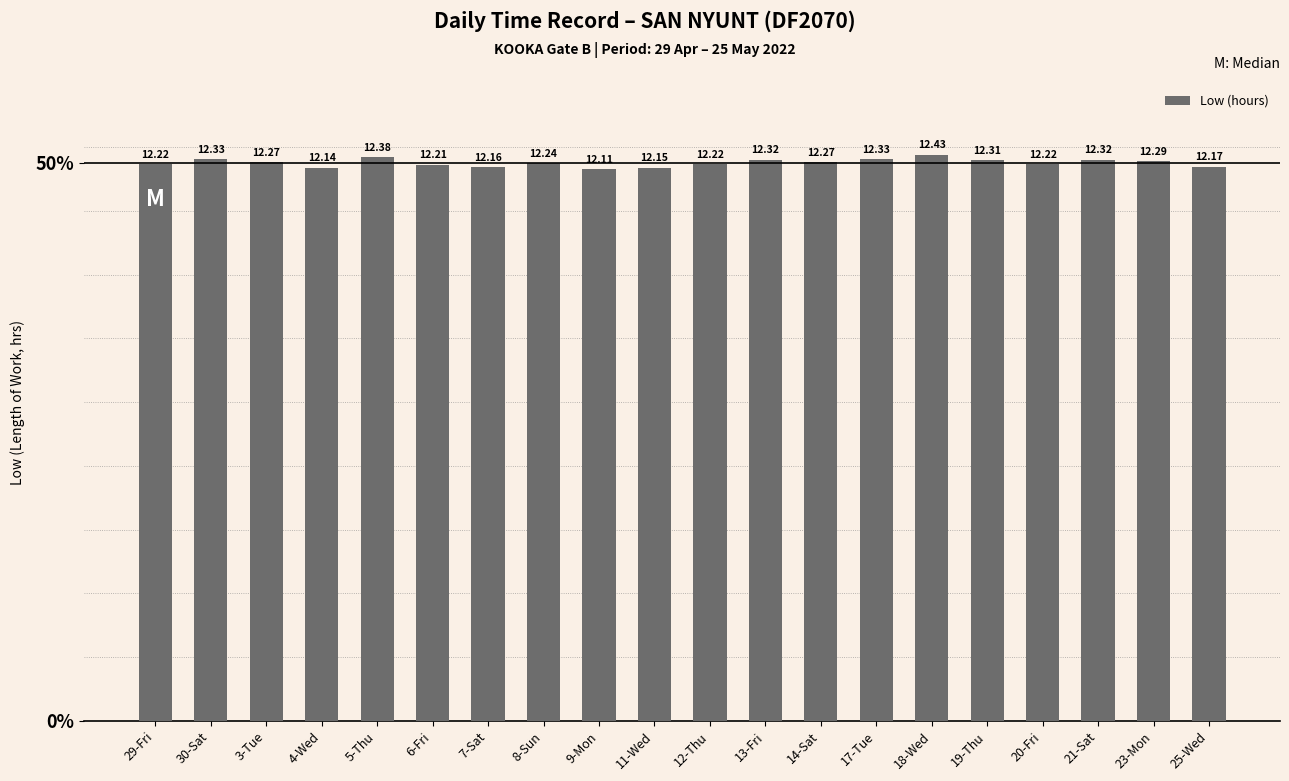

What position from the left is 29-Fri?

1